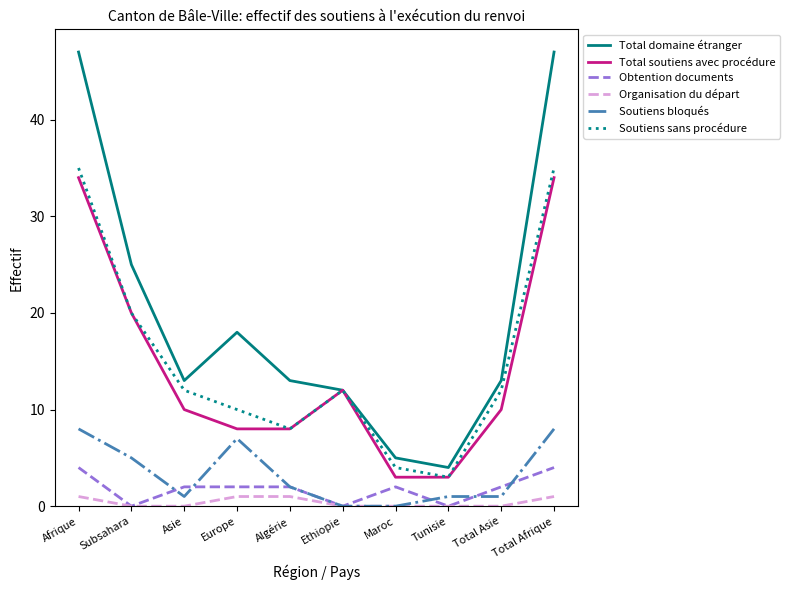

True or false: Soutiens bloqués has a value of 2 at Algérie.

True